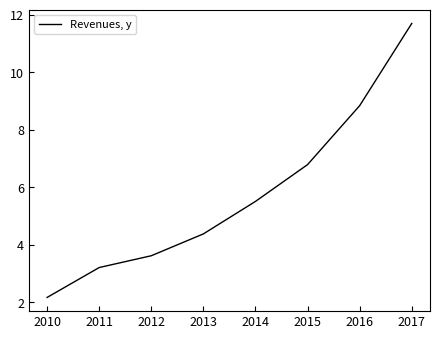

The value at 2017 is 20.5. True or false?

False